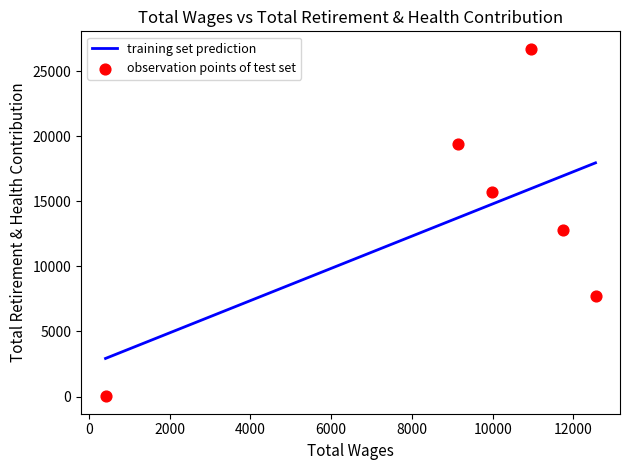

Between 9152.0 and 9977.0, which is larger?

9152.0